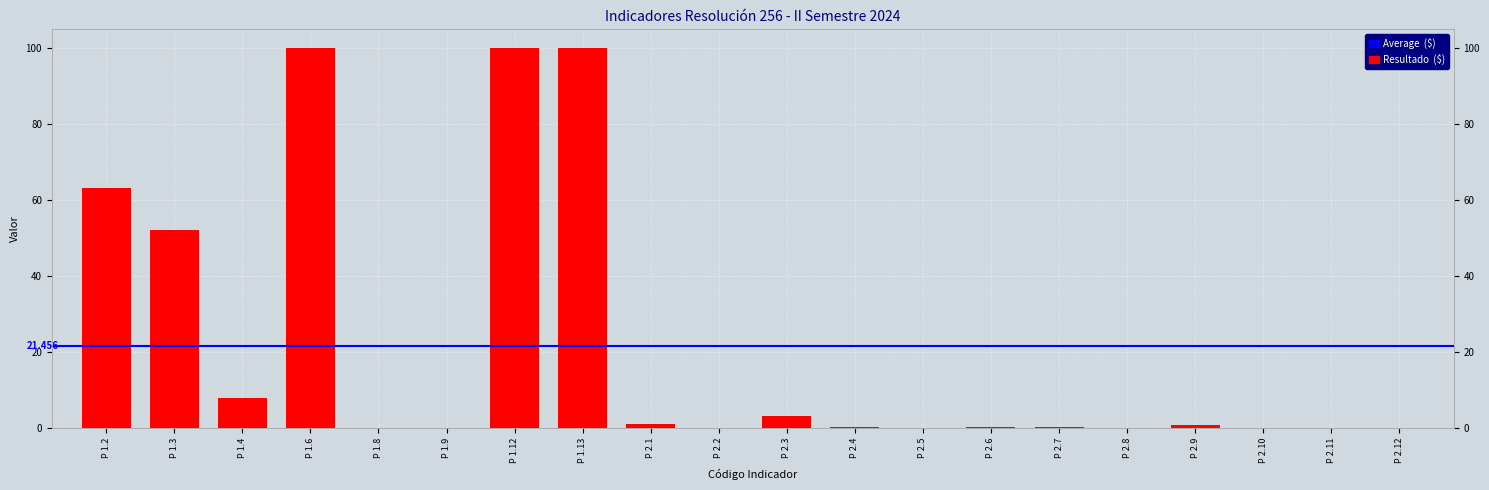

Reading left to right, list all the values displayed in this chart.

P 1.2=63.3	P 1.3=52.2	P 1.4=7.8	P 1.6=100.0	P 1.8=0.0	P 1.9=0.0	P 1.12=100.0	P 1.13=100.0	P 2.1=0.9	P 2.2=0.0	P 2.3=3.2	P 2.4=0.2	P 2.5=0.0	P 2.6=0.2	P 2.7=0.2	P 2.8=0.0	P 2.9=0.9	P 2.10=0.1	P 2.11=0.0	P 2.12=0.1